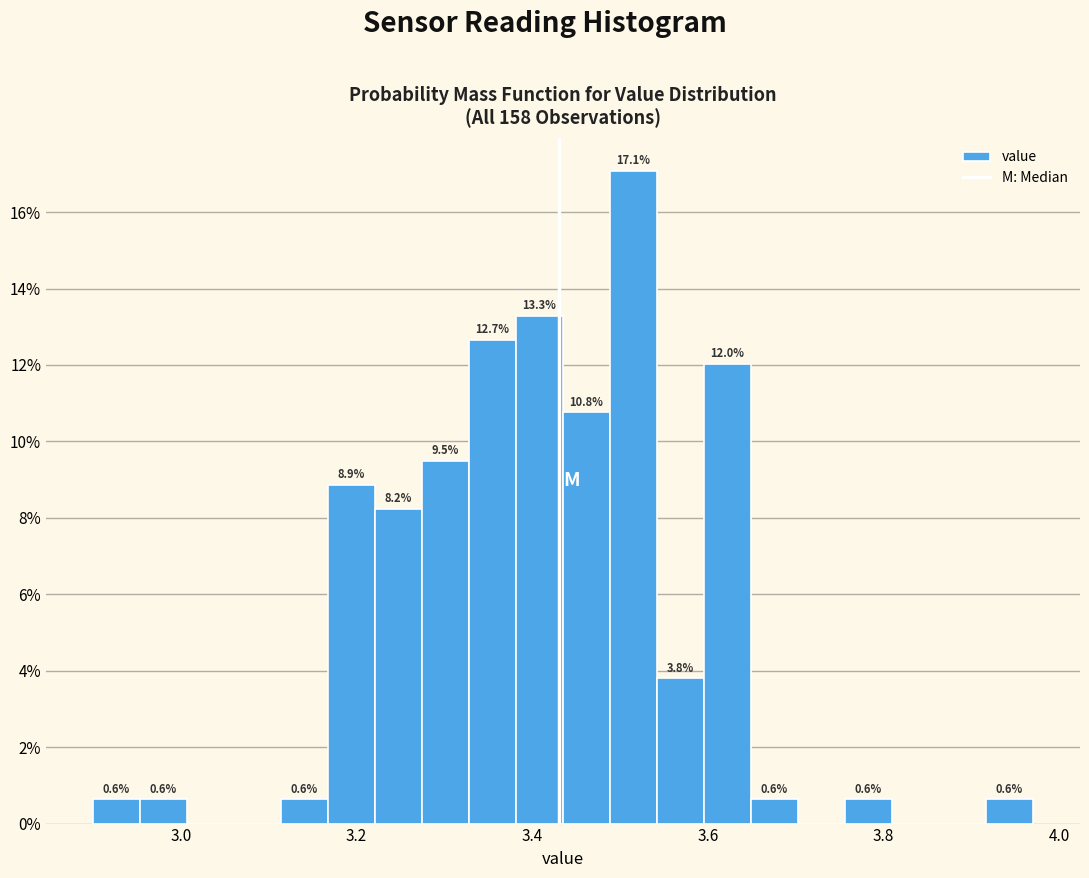

Around what value on the x-axis is the tallest bar? Give the approximate position of its centre, as read against the axis.

3.52